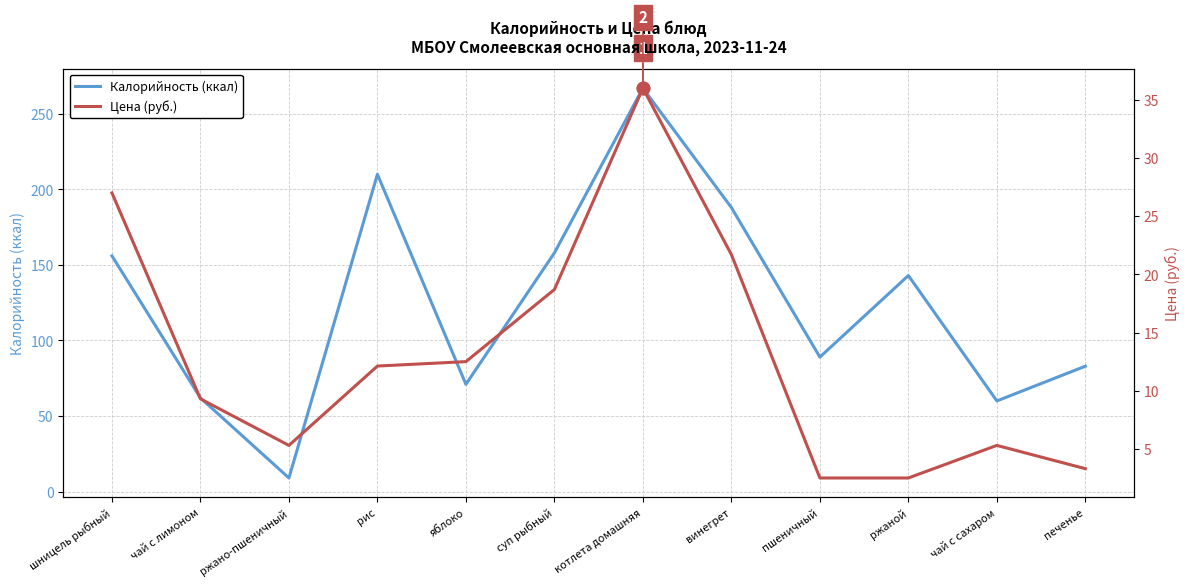

How many values in the Калорийность (ккал) series exceed 143?

5